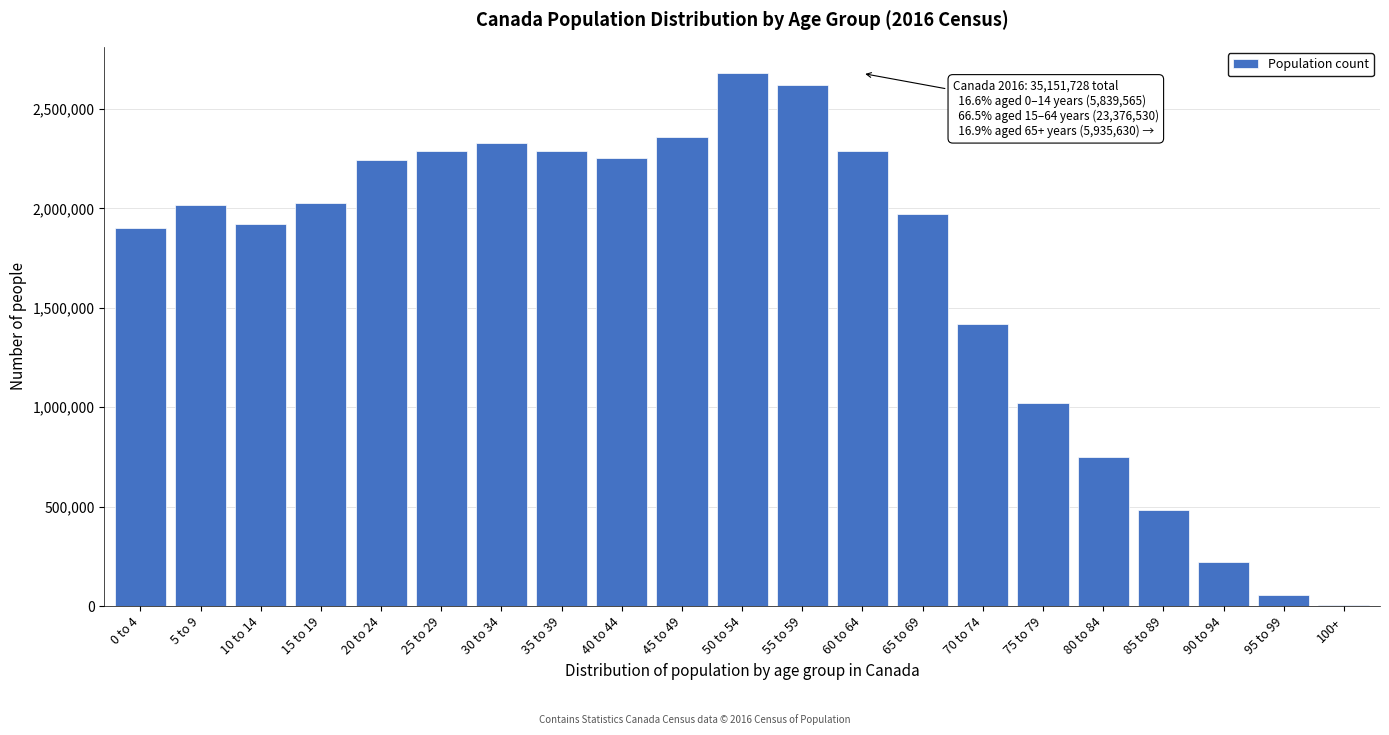

What is the maximum value shown in the chart?

2678075